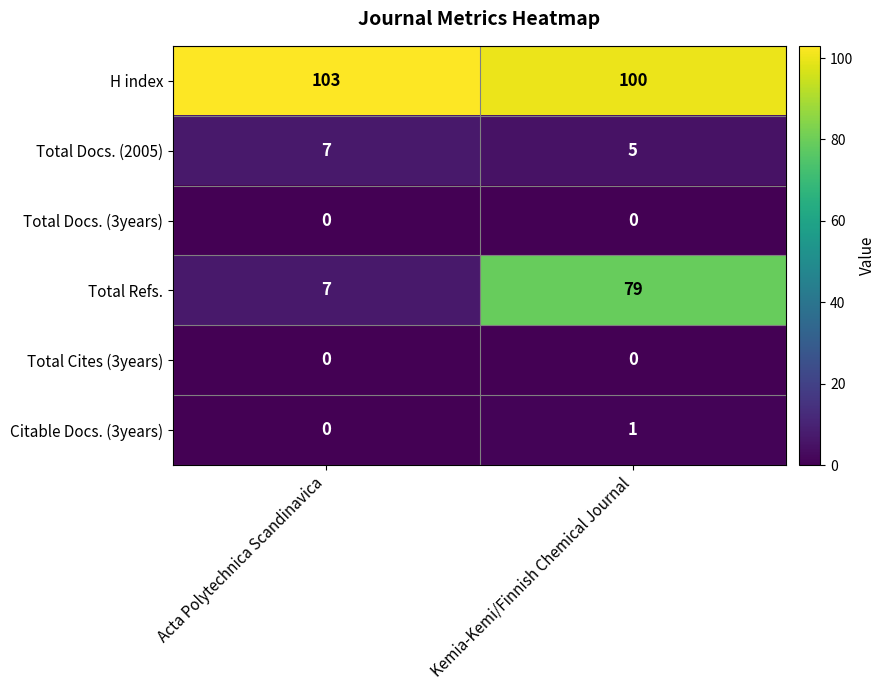

True or false: Total Refs. has a value of 7 at Acta Polytechnica Scandinavica.

True